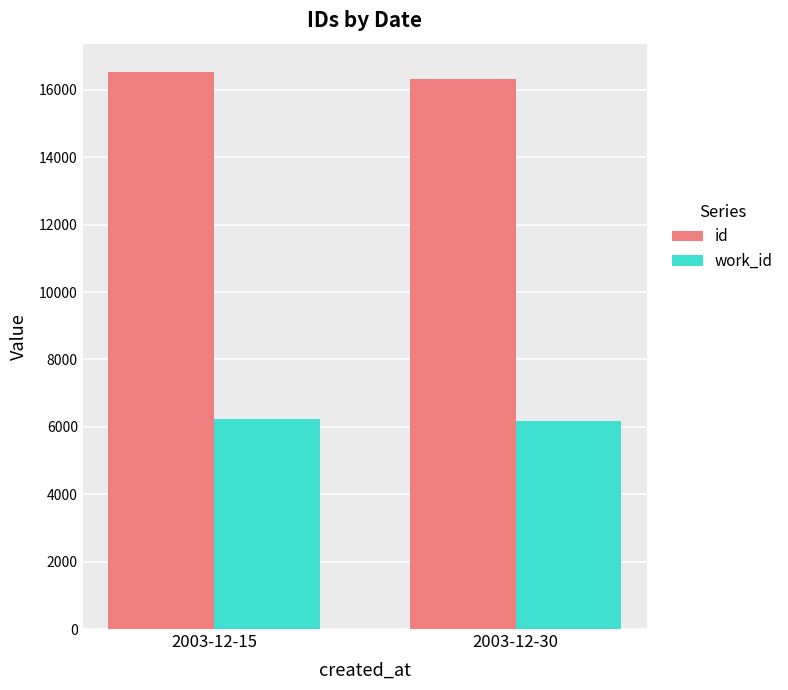

What is the greatest value displayed?

16542